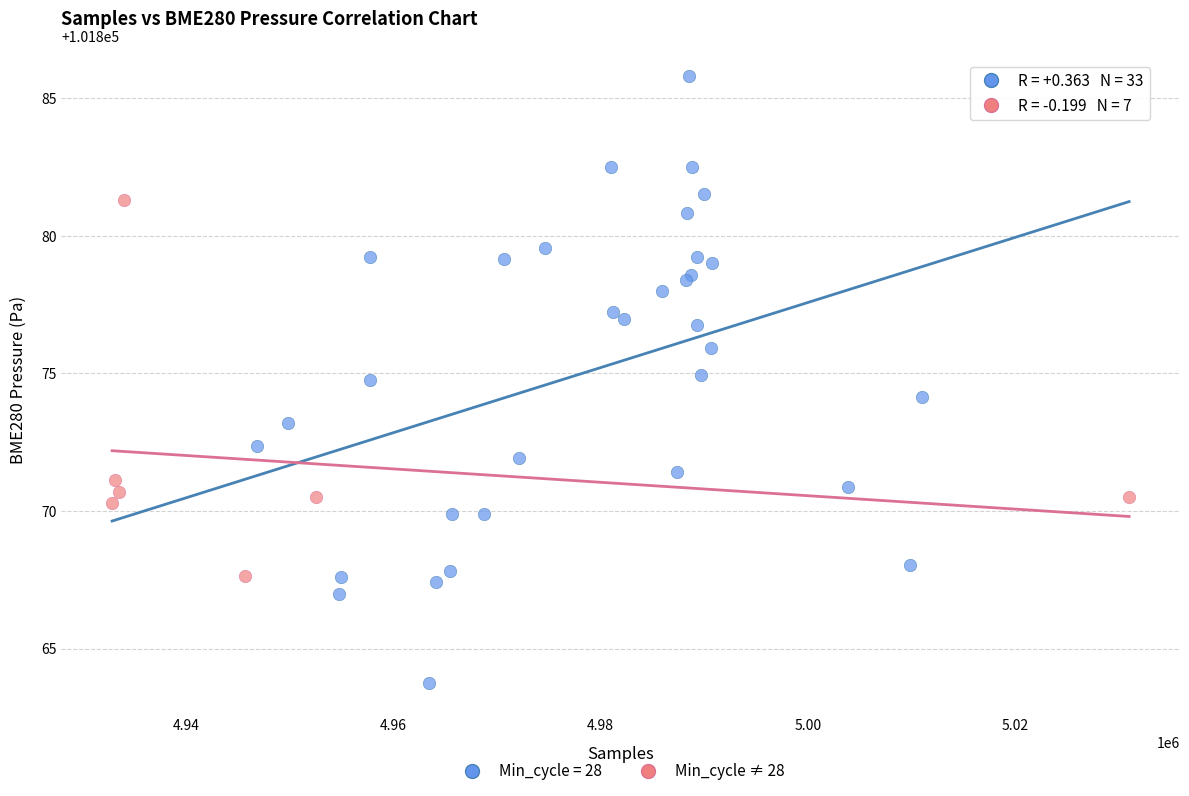

Which series has the widest spread of Y values?

Min_cycle = 28